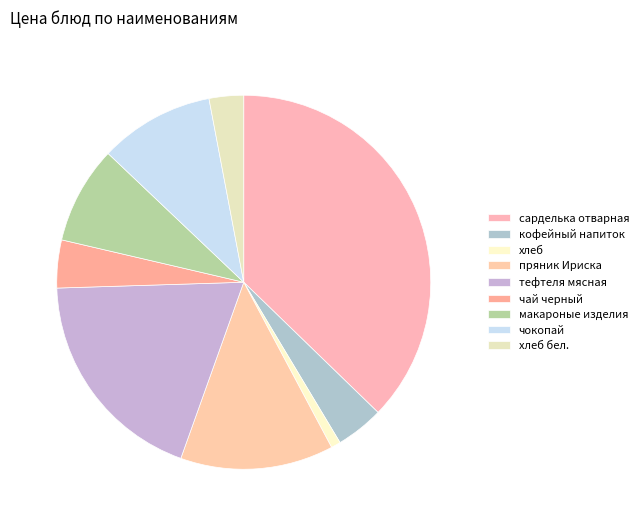

Is it true that макароные изделия is 1% of the pie?

False